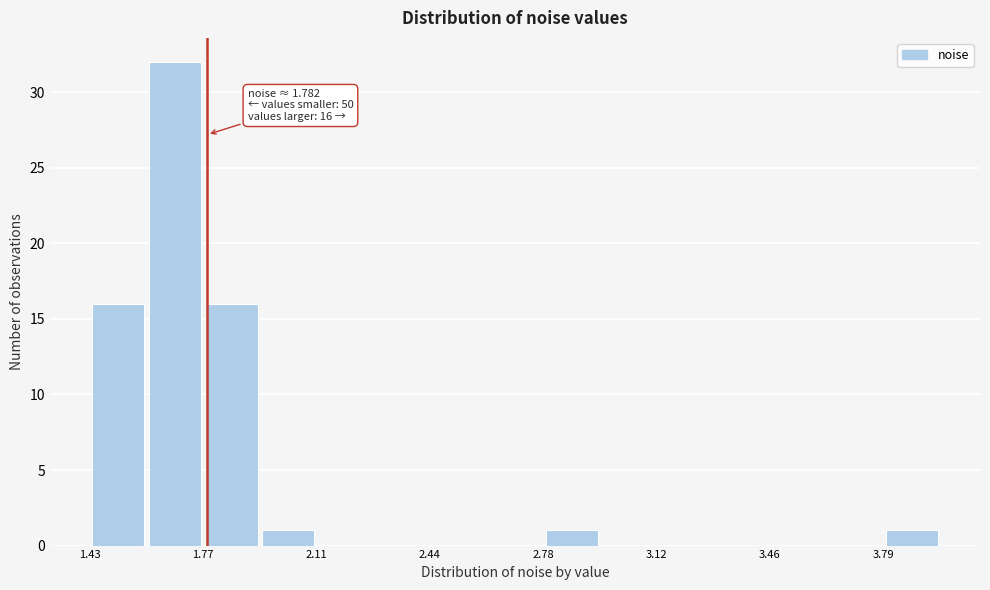

Around what value on the x-axis is the tallest bar? Give the approximate position of its centre, as read against the axis.

1.70